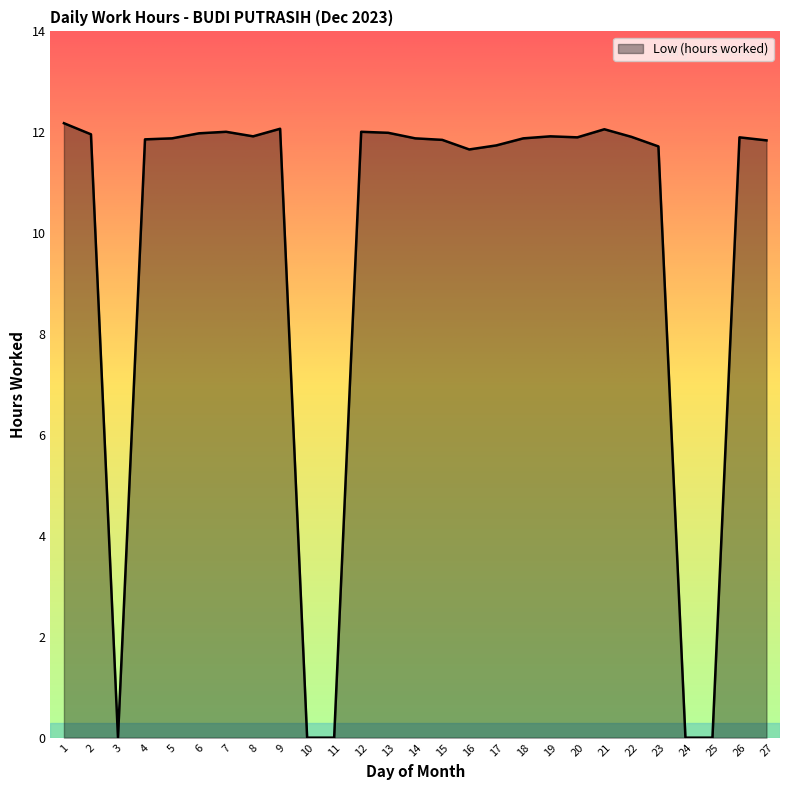

The chart shows a value of 11.9 at 5. True or false?

True